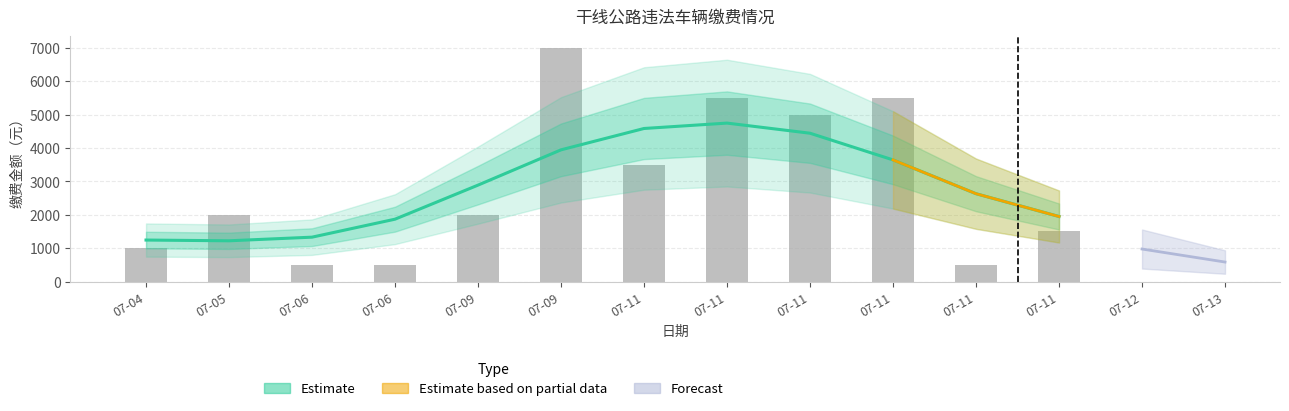

What is the difference between the maximum and second lowest values?

6500